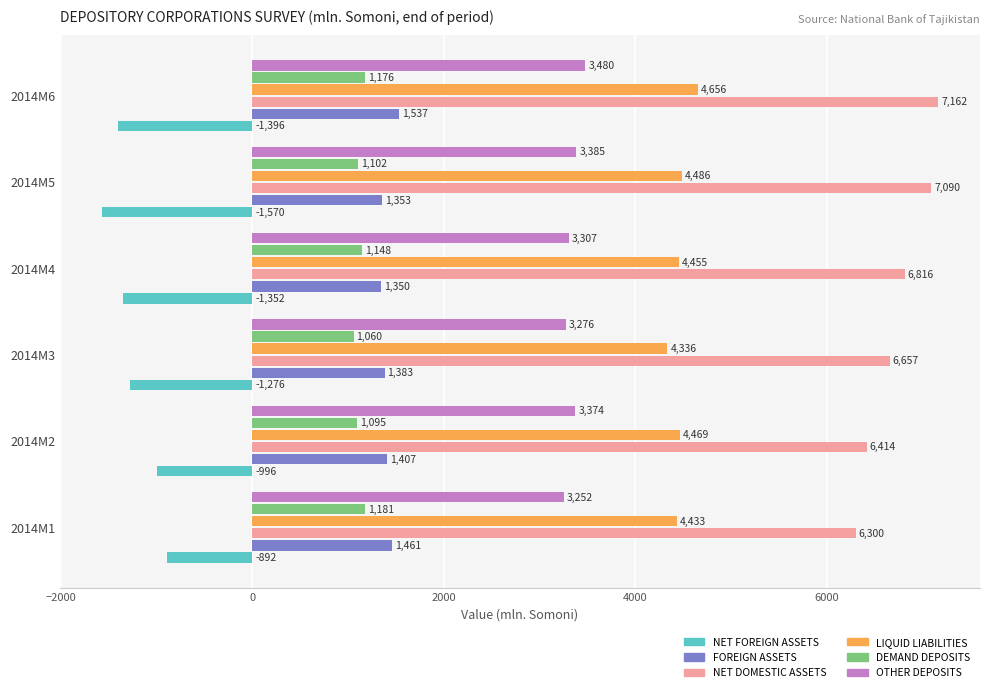

What is the maximum value for NET DOMESTIC ASSETS?

7162.1